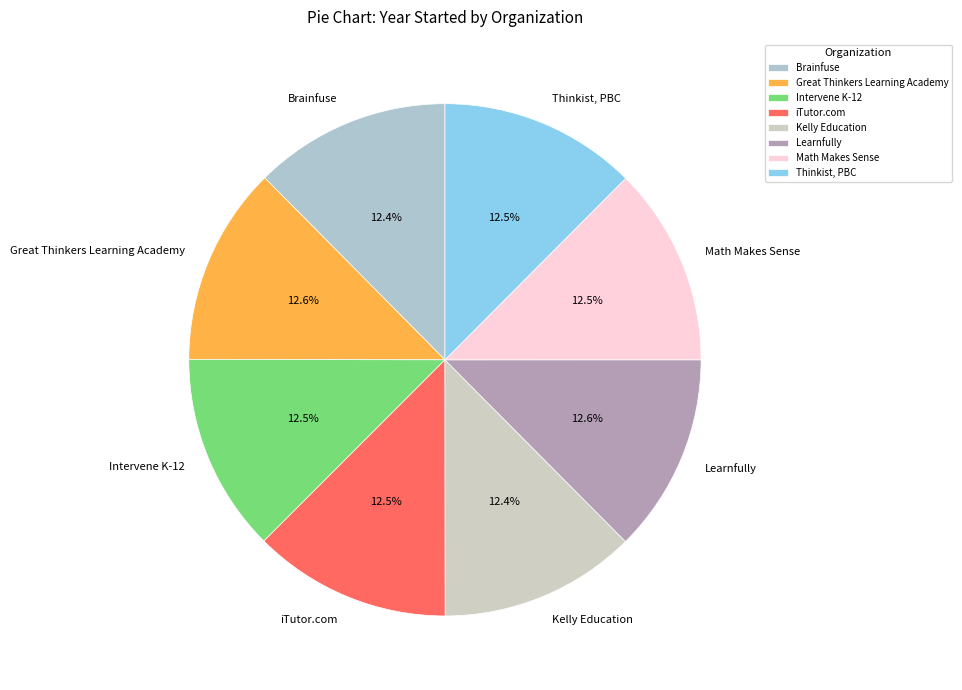

Is there any slice that represents more than half of the pie?

No